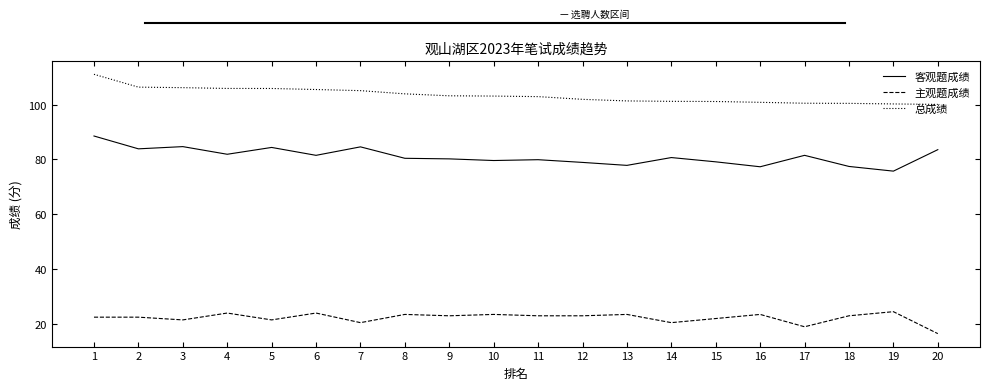

Rank the series by their average value, from lowest to highest.

主观题成绩, 客观题成绩, 总成绩